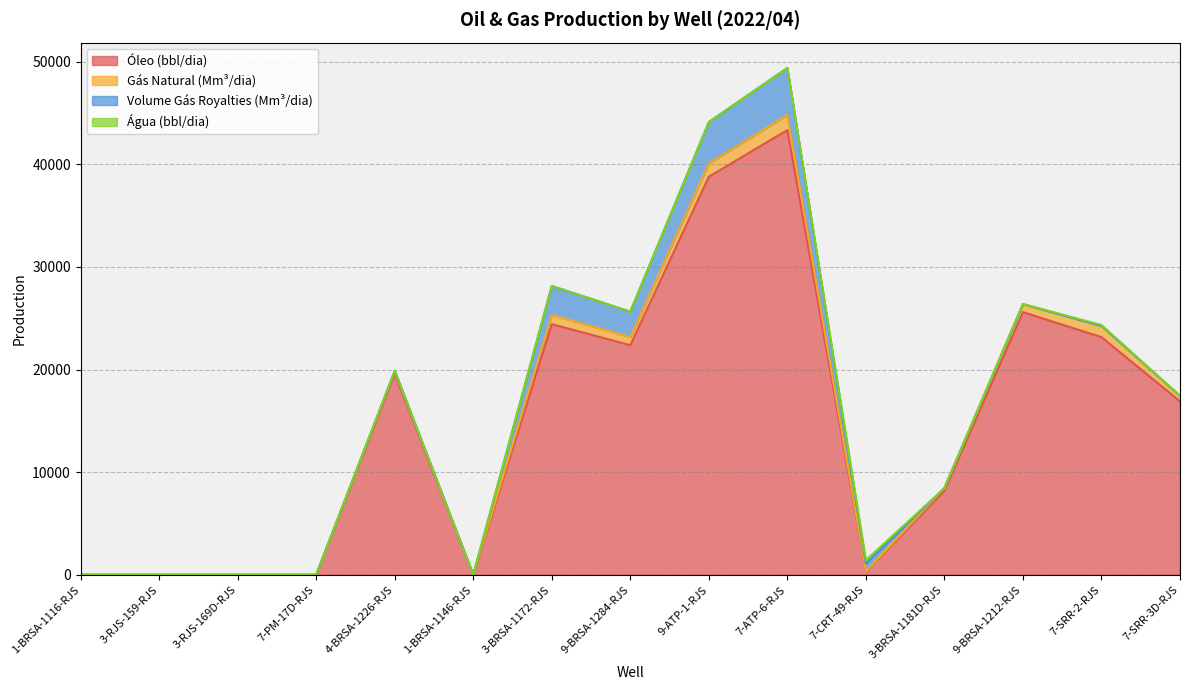

How many interior local peaks does the Gás Natural (Mm³/dia) series have?

4